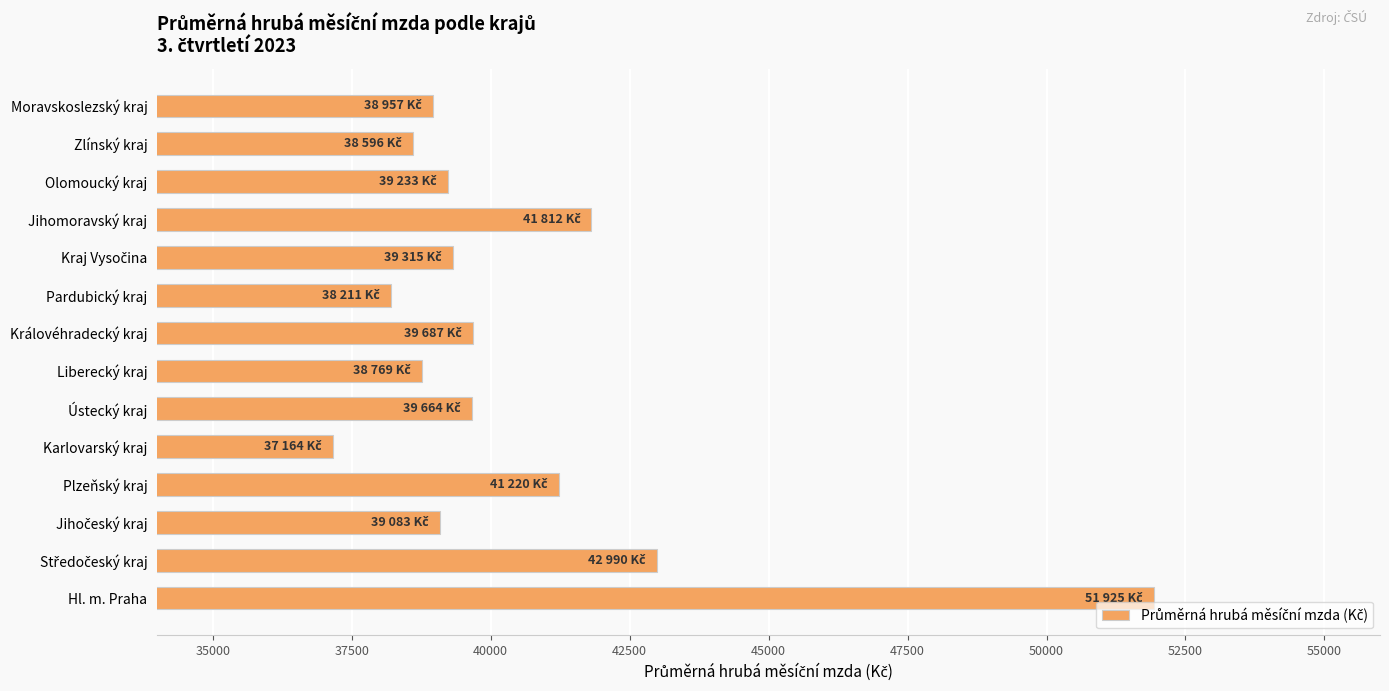

What is the approximate value at Karlovarský kraj, to the nearest 50?

37150